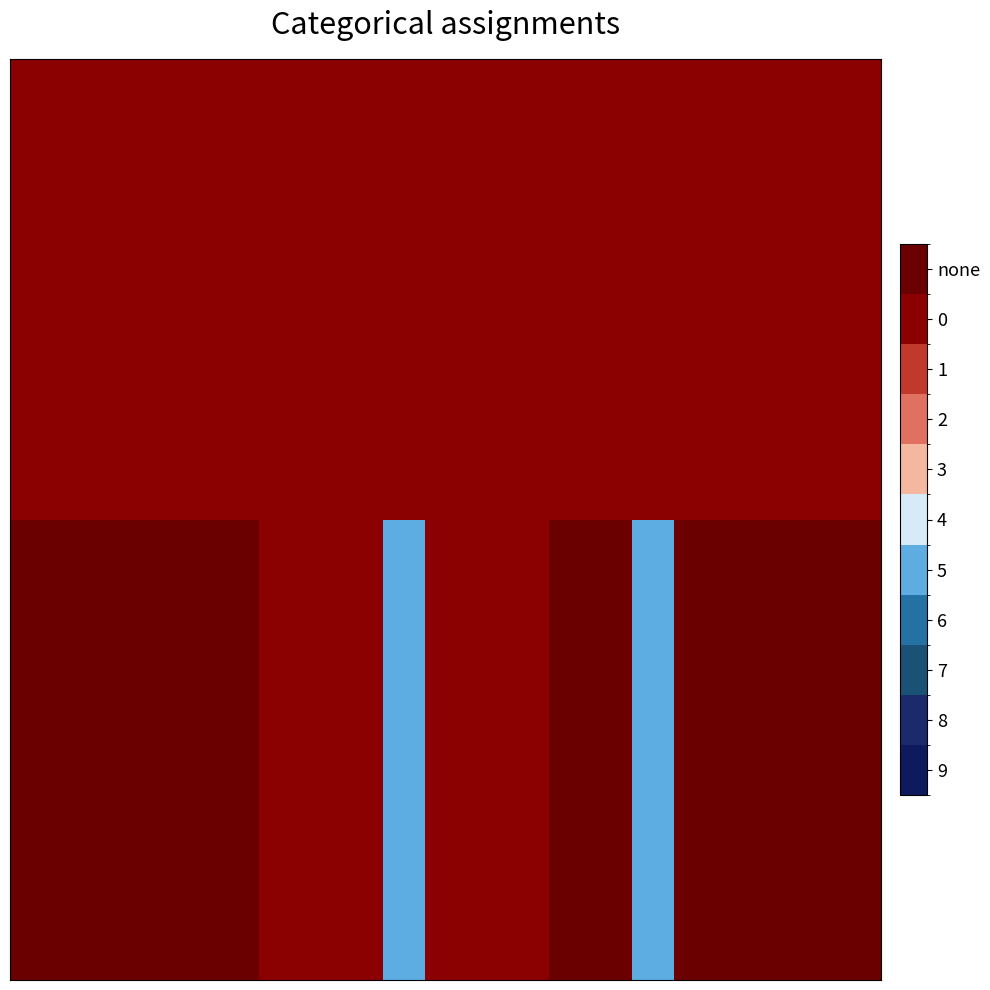

How many categories are shown in the chart?

21